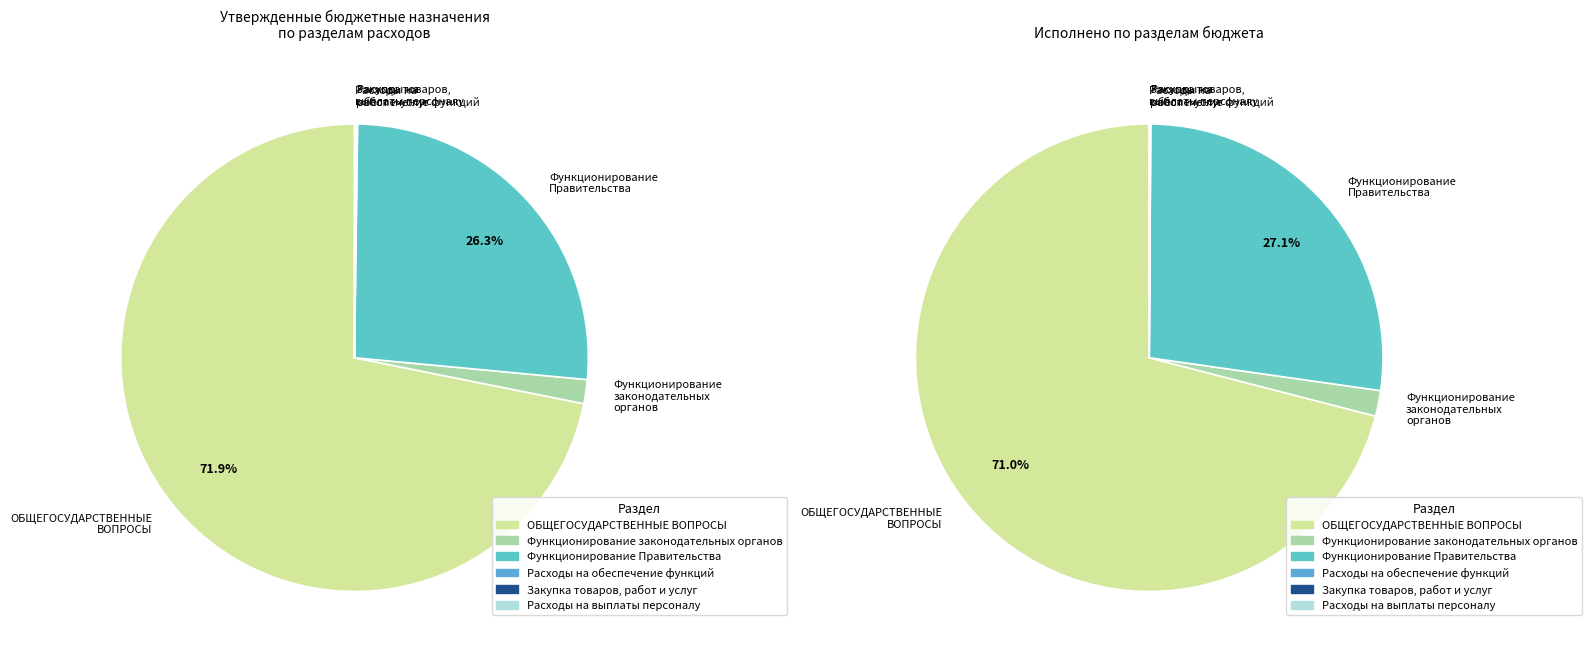

What is the largest slice in the pie chart?

ОБЩЕГОСУДАРСТВЕННЫЕ ВОПРОСЫ